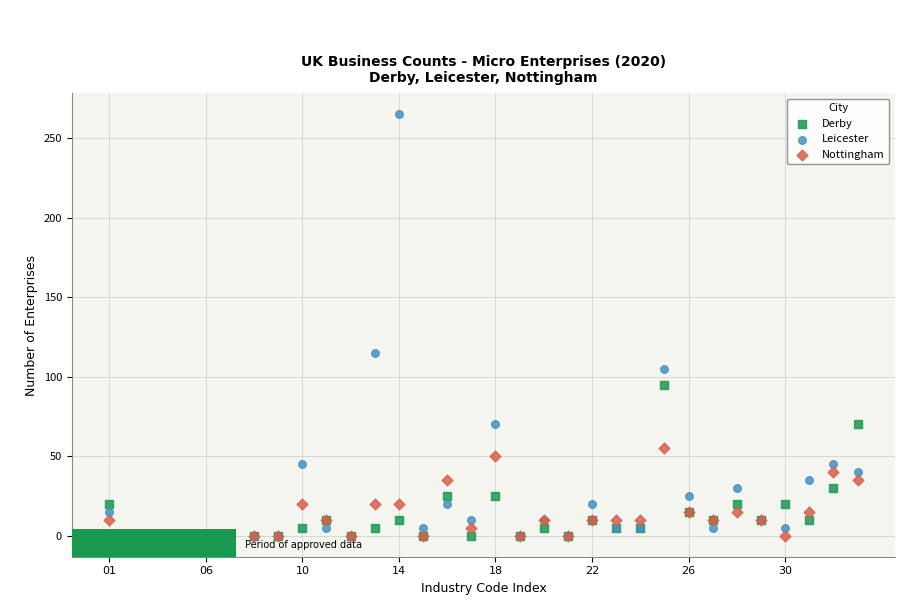

Which series has the largest Y range (max minus min)?

Leicester